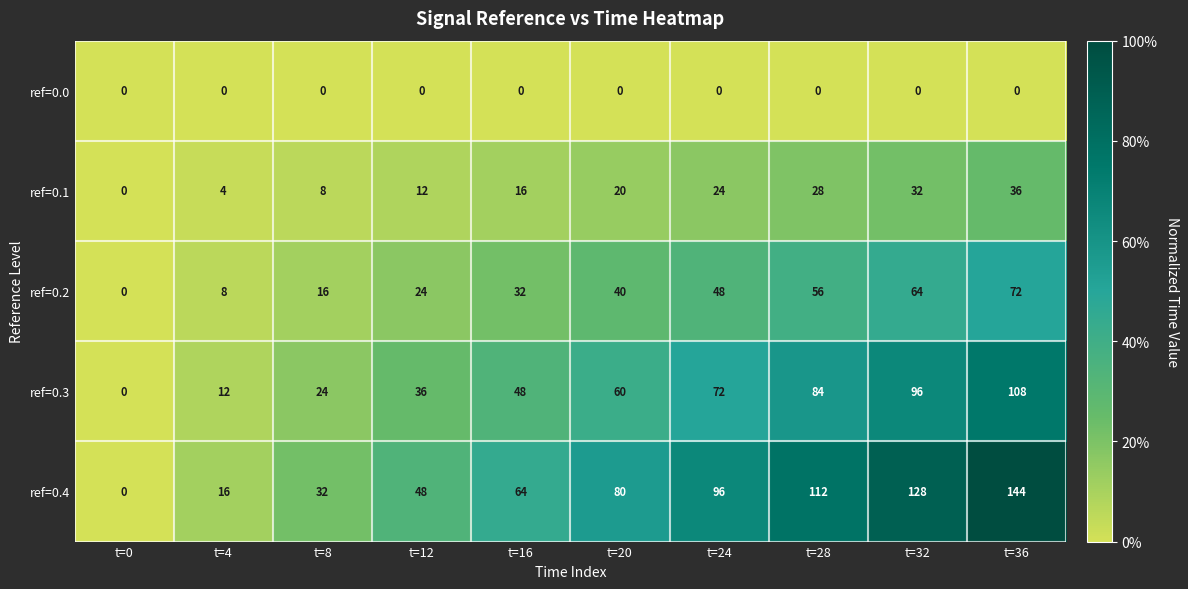

The ref=0.1 series shows 42 at t=28. True or false?

False